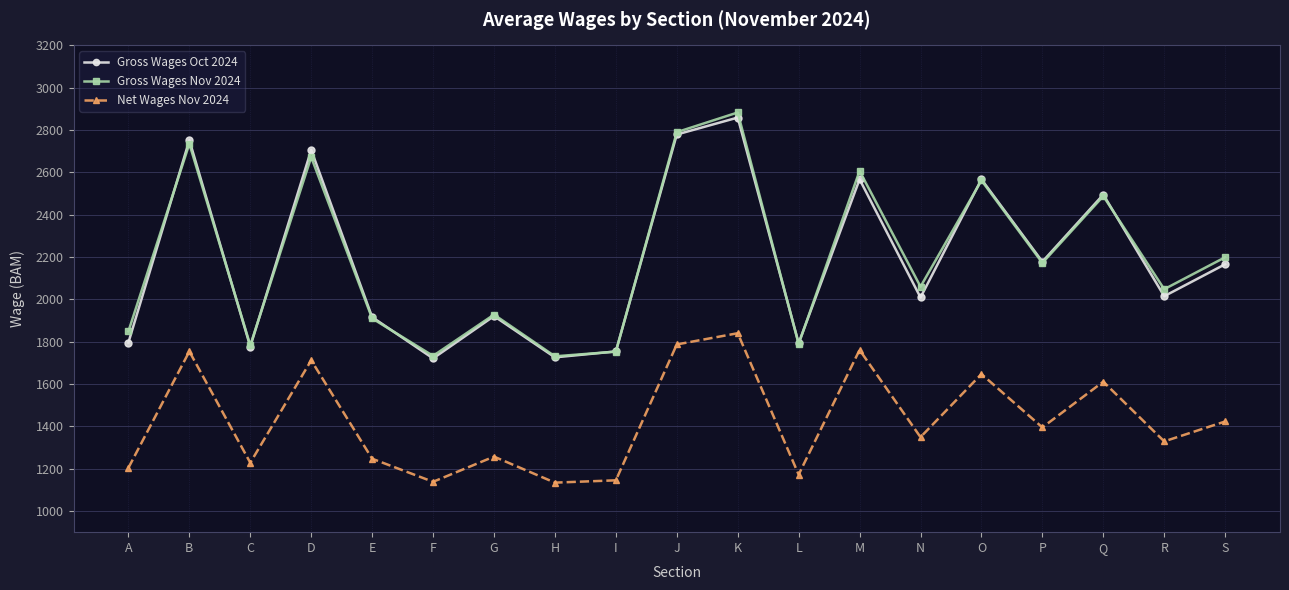

Which category has the highest value across all series?

K